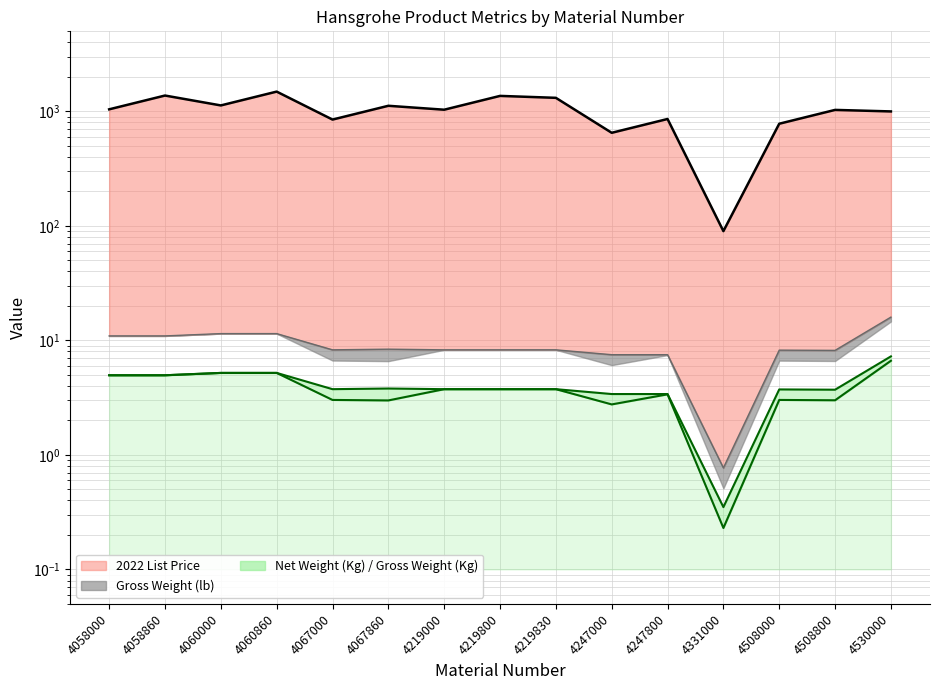

At which category does Gross Weight (Kg) reach its first local peak?

4067860